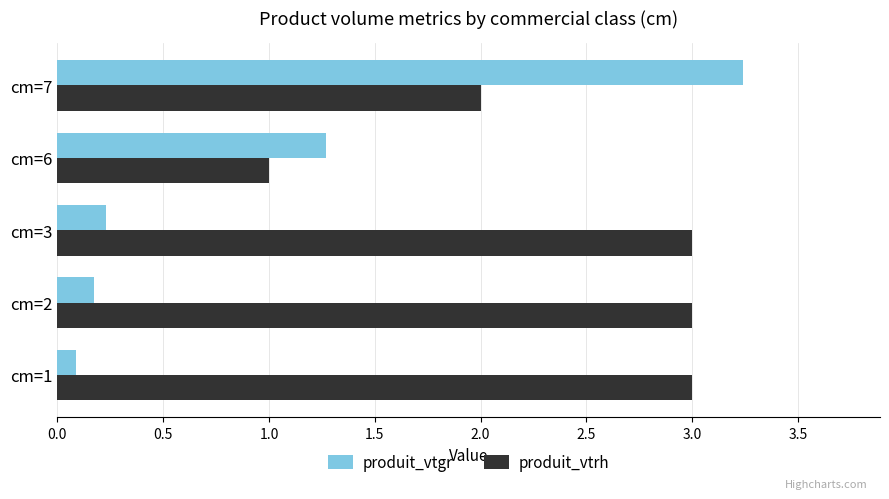

At which category is the sum across all series the highest?

cm=7